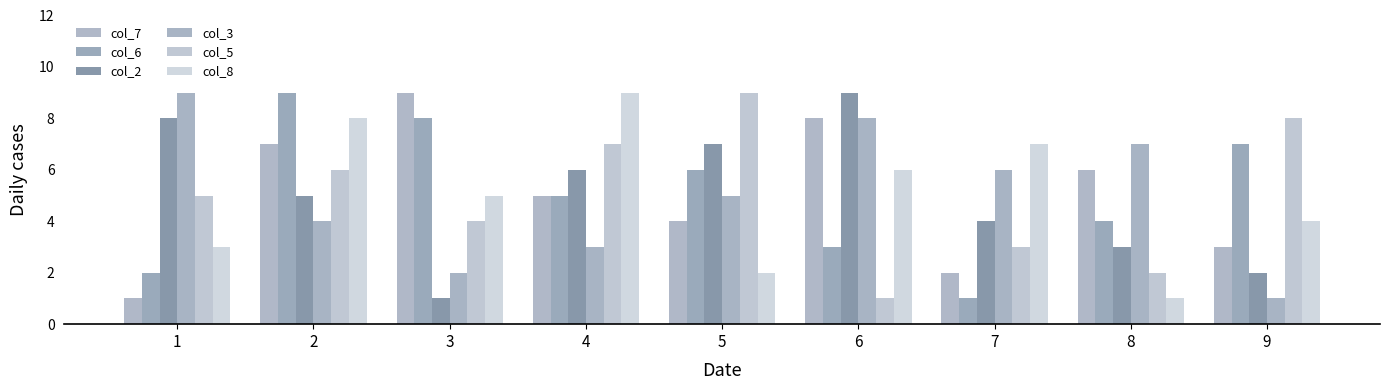

Reading left to right, what are all the values shown in this chart?

col_7: 1=1	2=7	3=9	4=5	5=4	6=8	7=2	8=6	9=3
col_6: 1=2	2=9	3=8	4=5	5=6	6=3	7=1	8=4	9=7
col_2: 1=8	2=5	3=1	4=6	5=7	6=9	7=4	8=3	9=2
col_3: 1=9	2=4	3=2	4=3	5=5	6=8	7=6	8=7	9=1
col_5: 1=5	2=6	3=4	4=7	5=9	6=1	7=3	8=2	9=8
col_8: 1=3	2=8	3=5	4=9	5=2	6=6	7=7	8=1	9=4